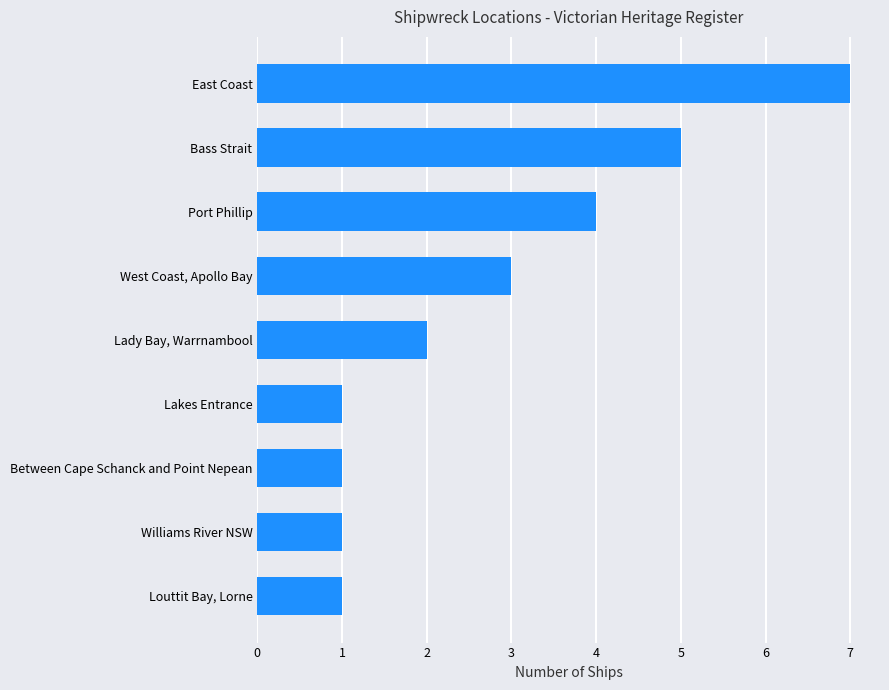

What is the label of the 3rd bar from the top?

Port Phillip